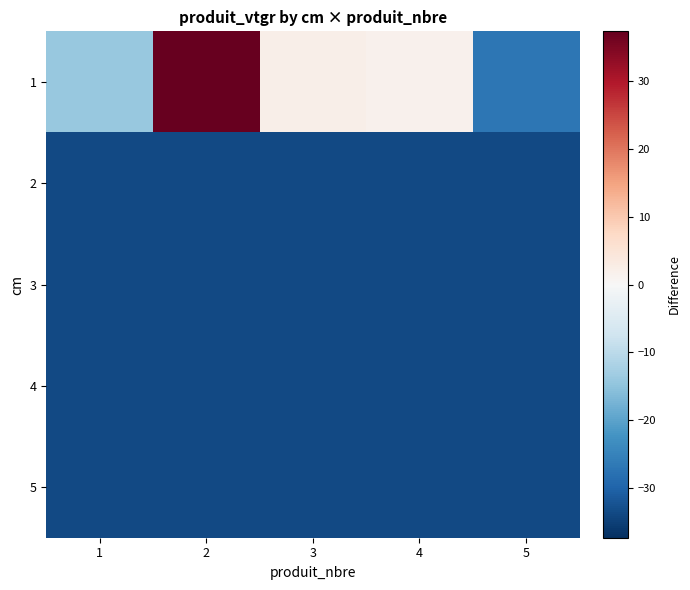

Which series has the largest total across all categories?

1